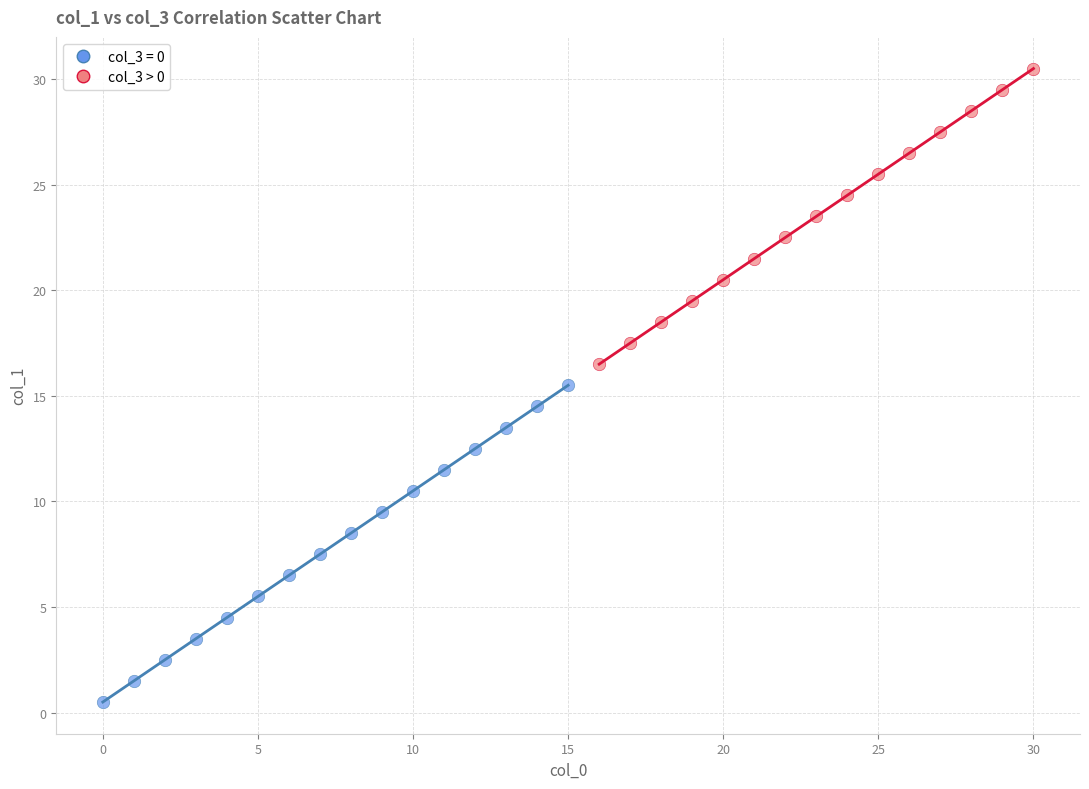

Which series has the widest spread of Y values?

col_3 = 0